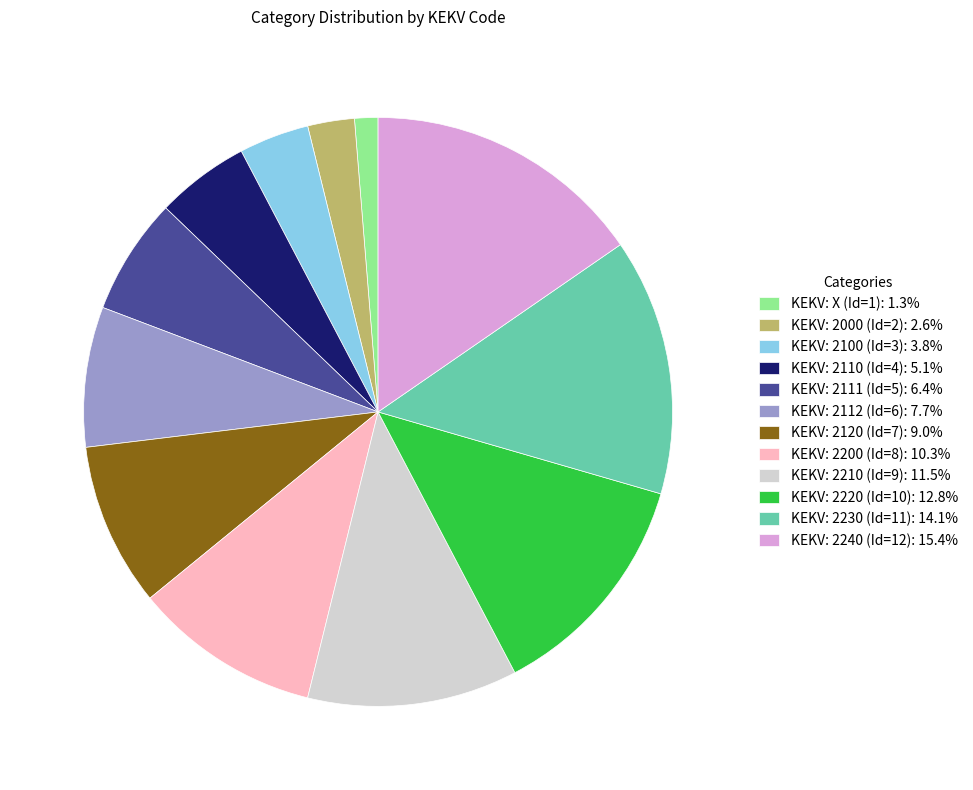

What is the largest slice in the pie chart?

KEKV: 2240 (Id=12)